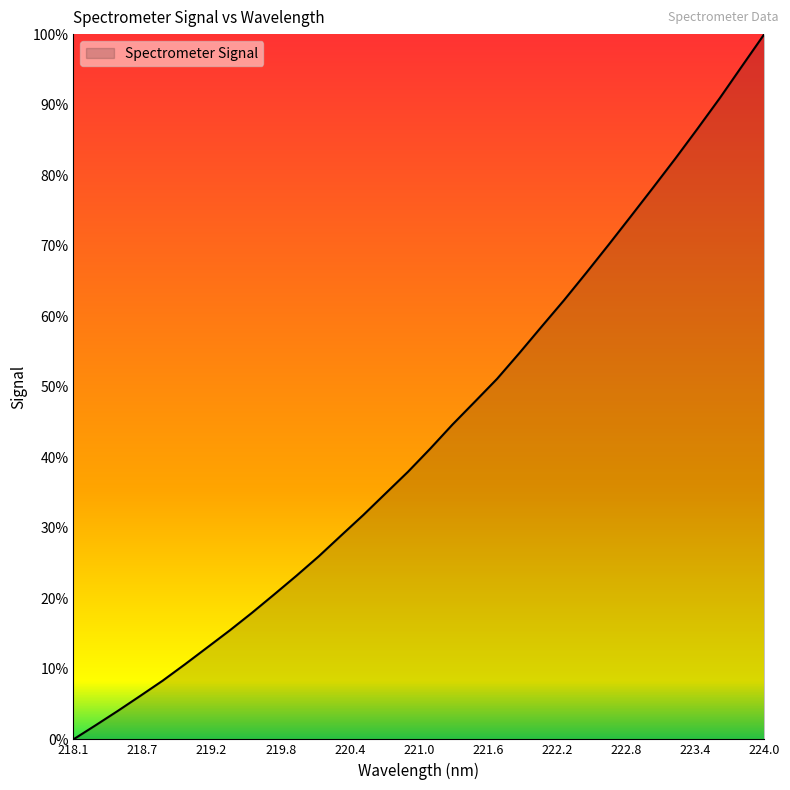

Does the chart display data point markers on the line(s)?

No